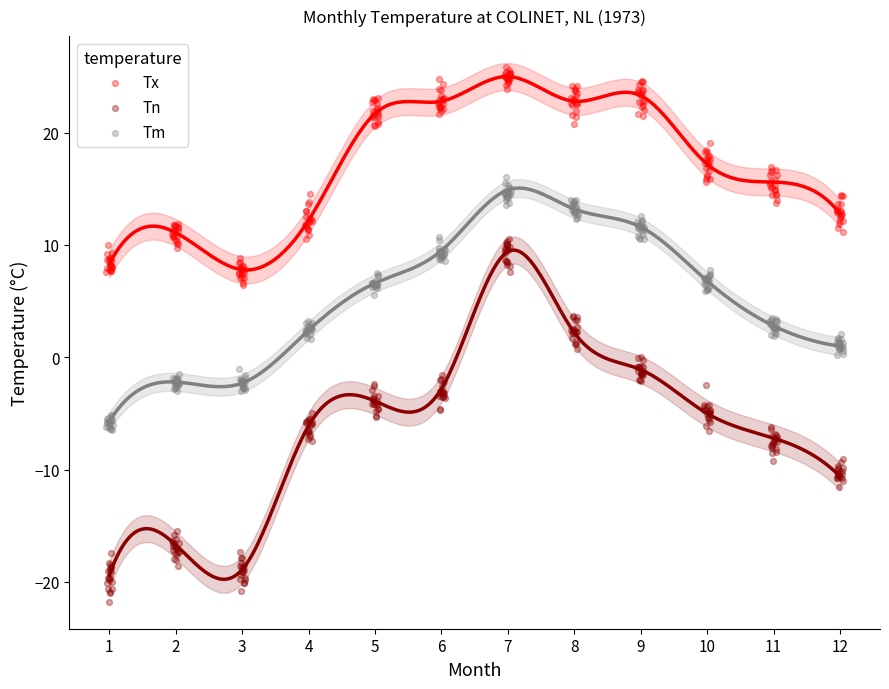

Which series reaches the maximum Y coordinate?

Tx